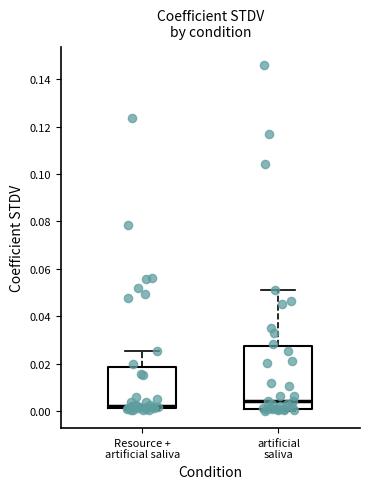

Reading left to right, read every box against the y-axis: the position of its median line, the range the box covers, and the ends of its whiskers. The values are not printed on the chart, so give them approximately, as read against the axis.

Resource + artificial saliva: median 0.002 (just above the box's lower edge), box 0.002 to 0.018, whiskers 0.000 to 0.026
artificial saliva: median 0.004, box 0.002 to 0.028, whiskers 0.000 to 0.050